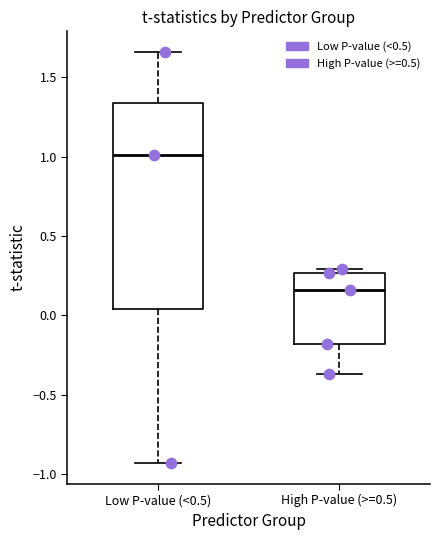

Which box has the lowest median line?

High P-value (>=0.5)